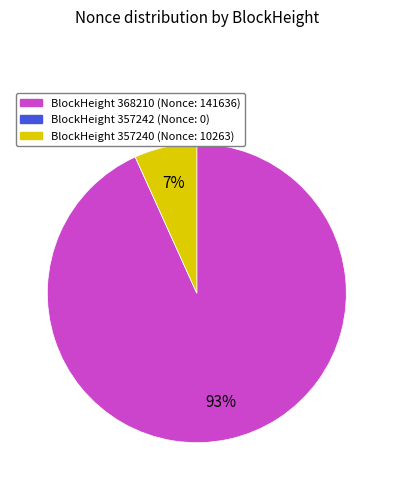

Is there a majority slice in this chart?

Yes